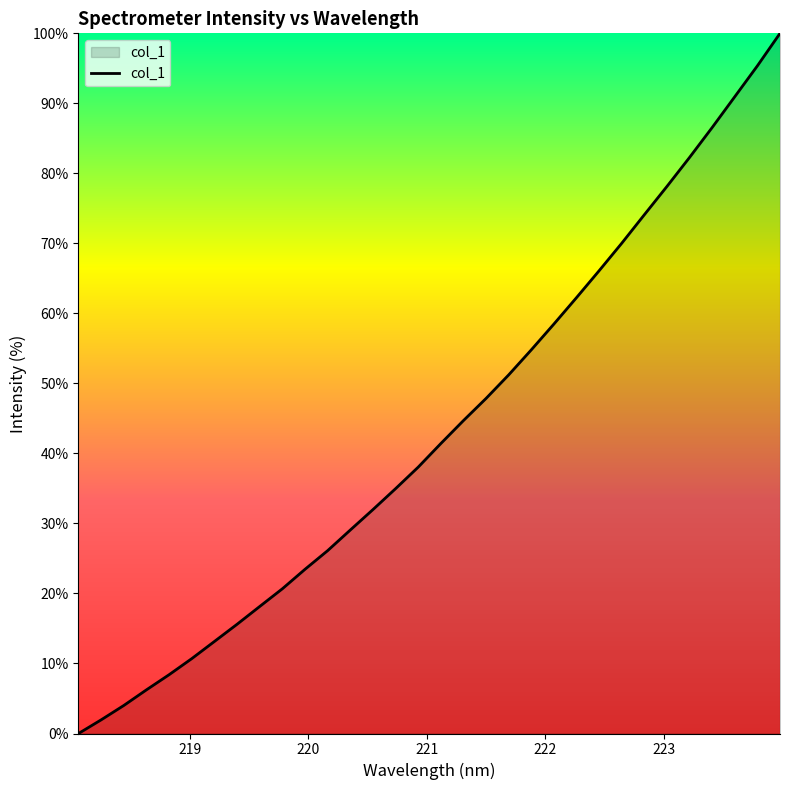

What is the difference between the maximum and minimum values?

100.0